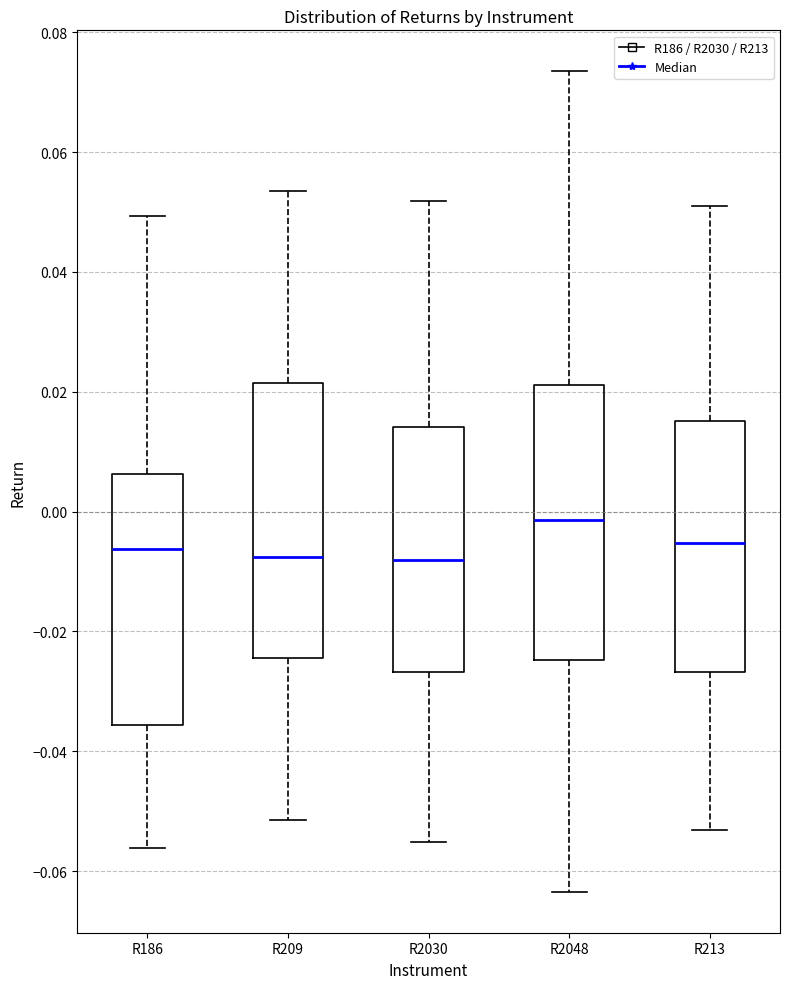

Where does the median line of the box for R213 sit on the y-axis? The values are not printed on the chart, so give them approximately, as read against the axis.

-0.006